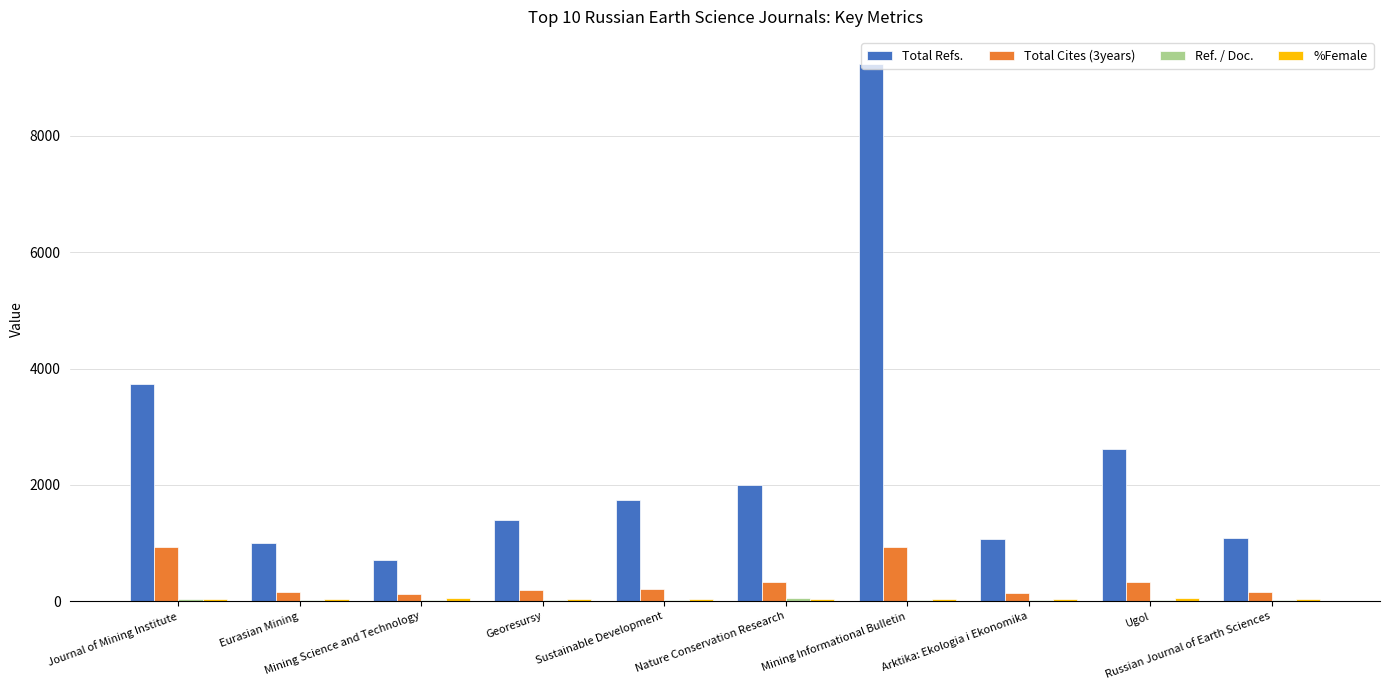

Which series has the largest total across all categories?

Total Refs.